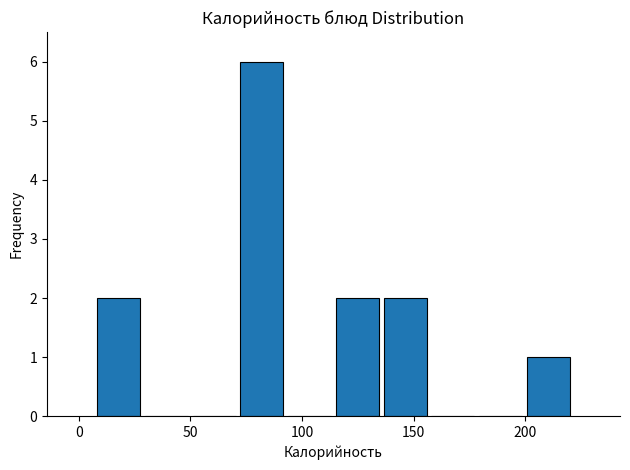

How tall is the bar that spans 200 to 220 on the x-axis? Neither the bar edges nor the heights are printed on the chart, so give them approximately, as read against the axes.

1